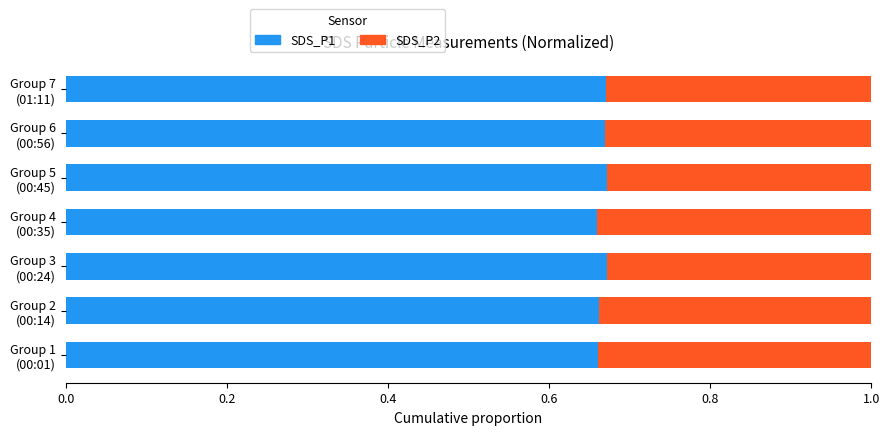

What are all the series names shown in the legend?

SDS_P1, SDS_P2